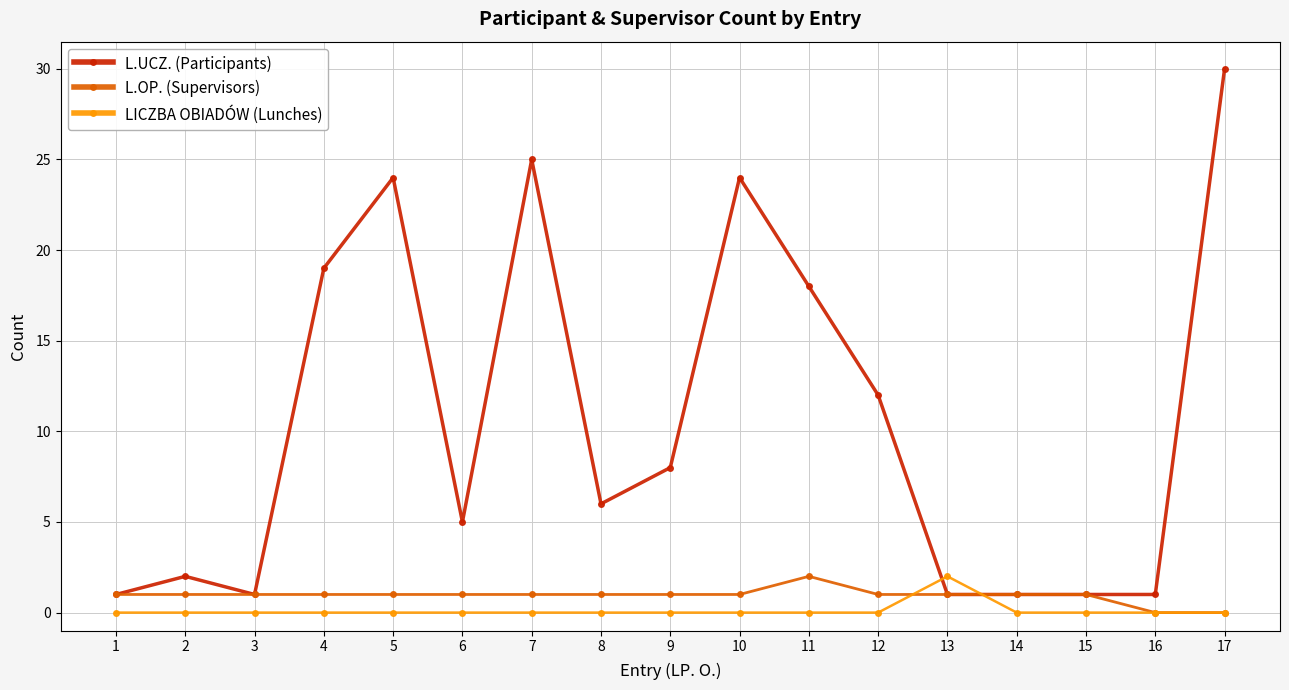

What is the difference between the maximum and second lowest values in the LICZBA OBIADÓW (Lunches) series?

2